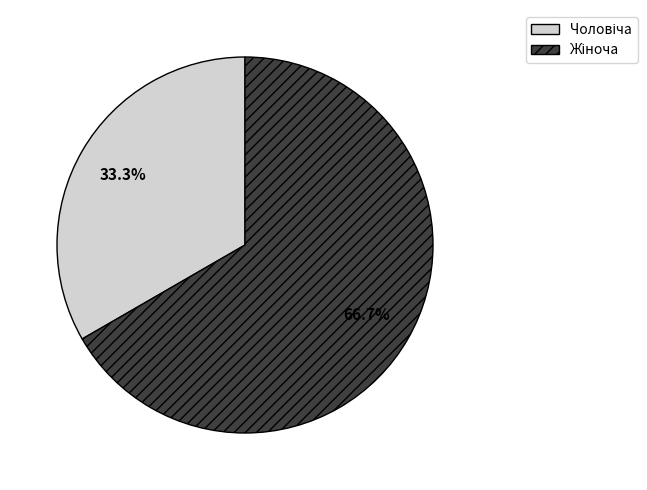

Is there any slice that represents more than half of the pie?

Yes